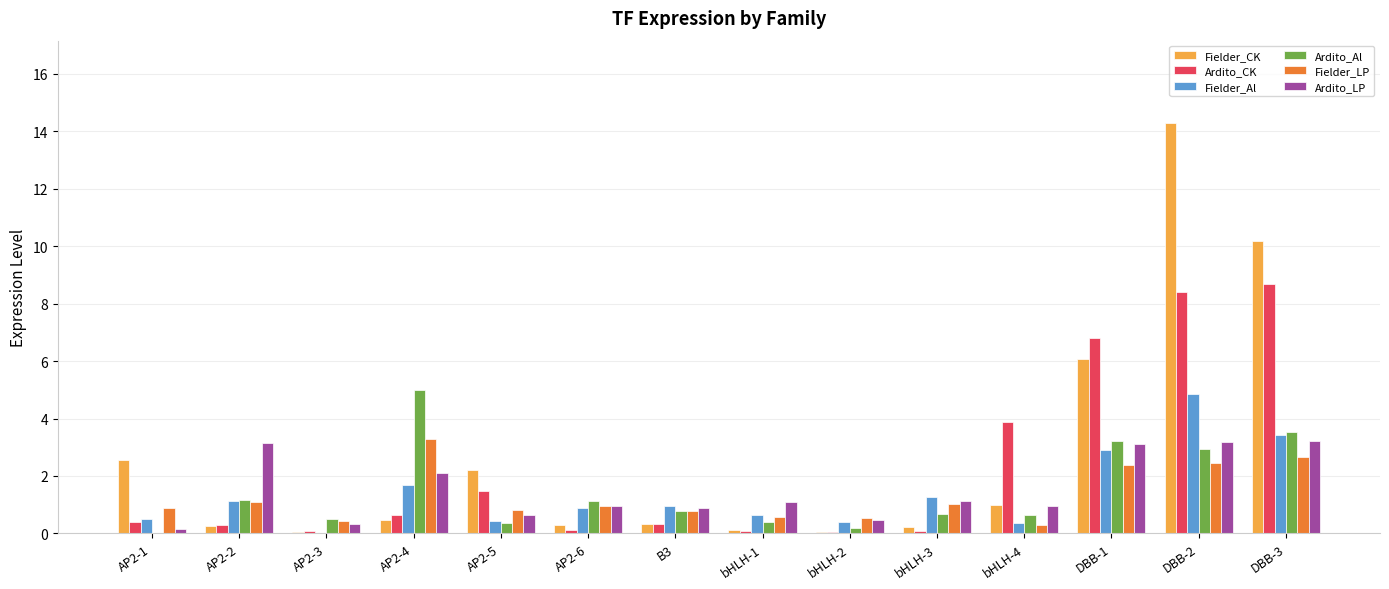

Which series changed the most between bHLH-2 and DBB-3?

Fielder_CK